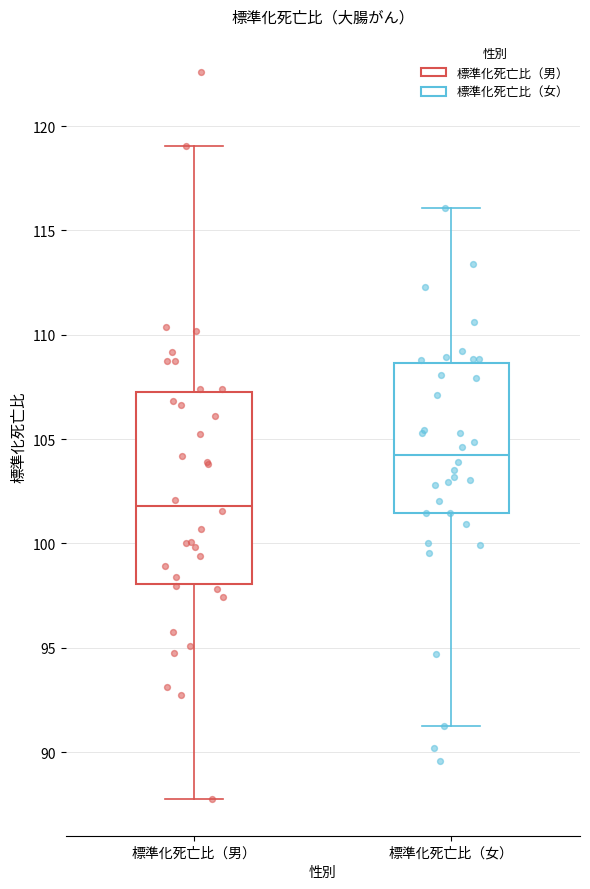

Which box has the highest median line?

標準化死亡比（女）